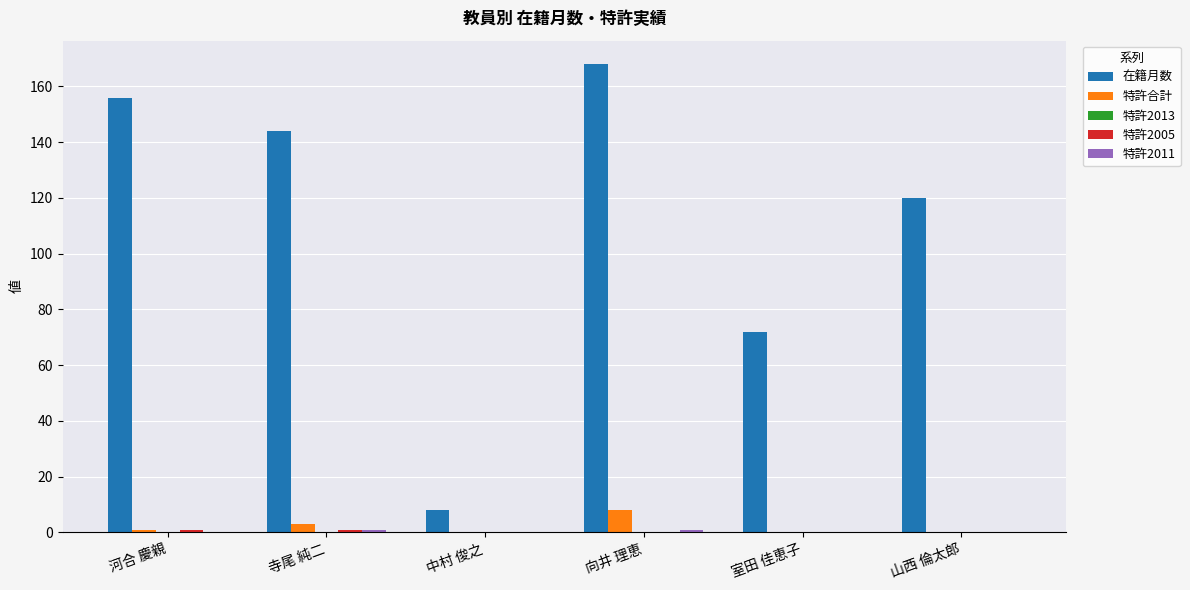

Which series changed the most between 向井 理恵 and 室田 佳恵子?

在籍月数